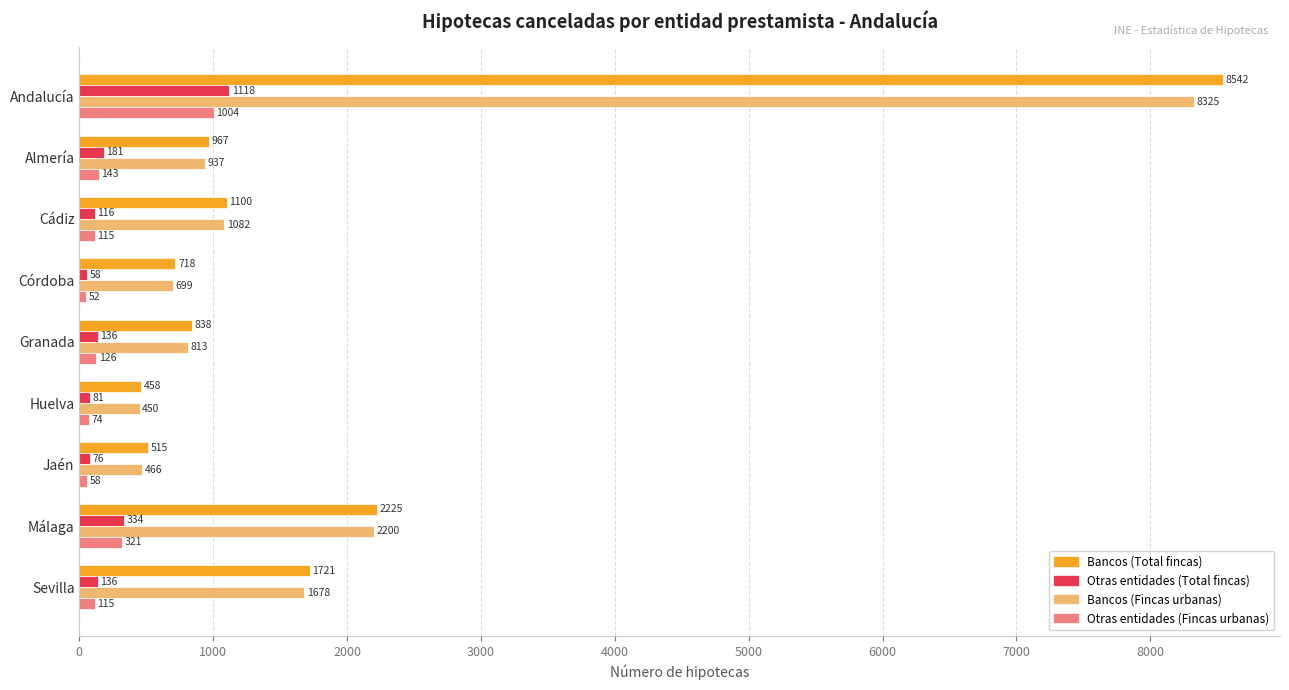

Is the value of Bancos (Fincas urbanas) at Huelva greater than the value of Otras entidades (Total fincas) at Almería?

Yes